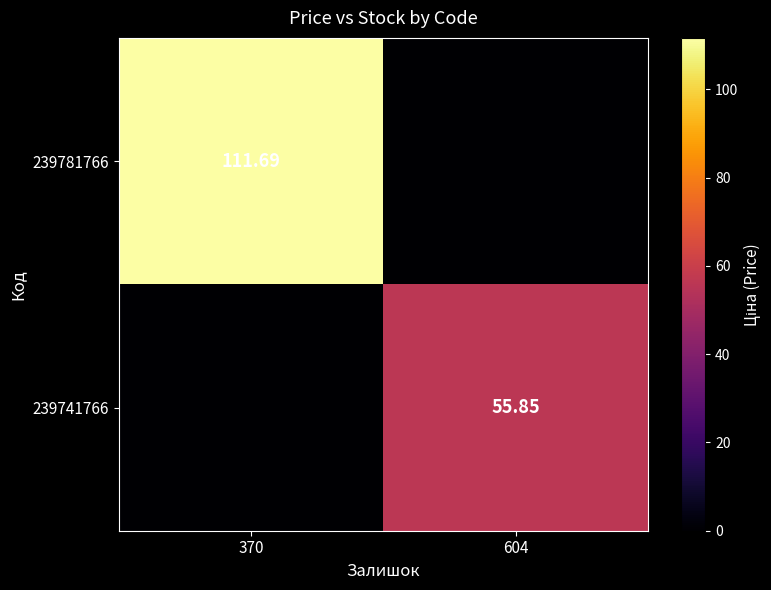

The value of 239741766 at 370 is -27.5. True or false?

False